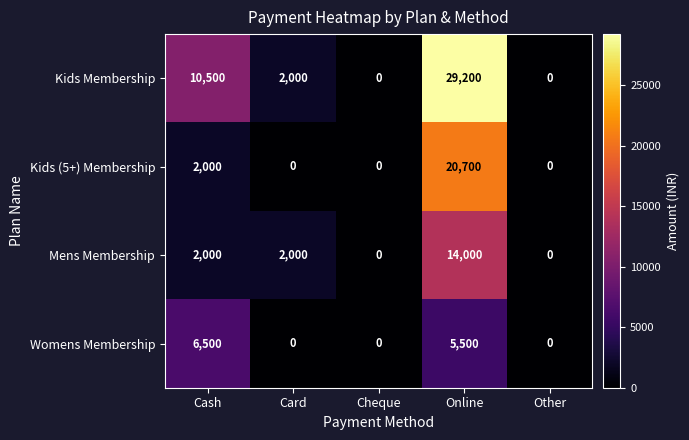

List the series in order of their peak value, highest first.

Kids Membership, Kids (5+) Membership, Mens Membership, Womens Membership